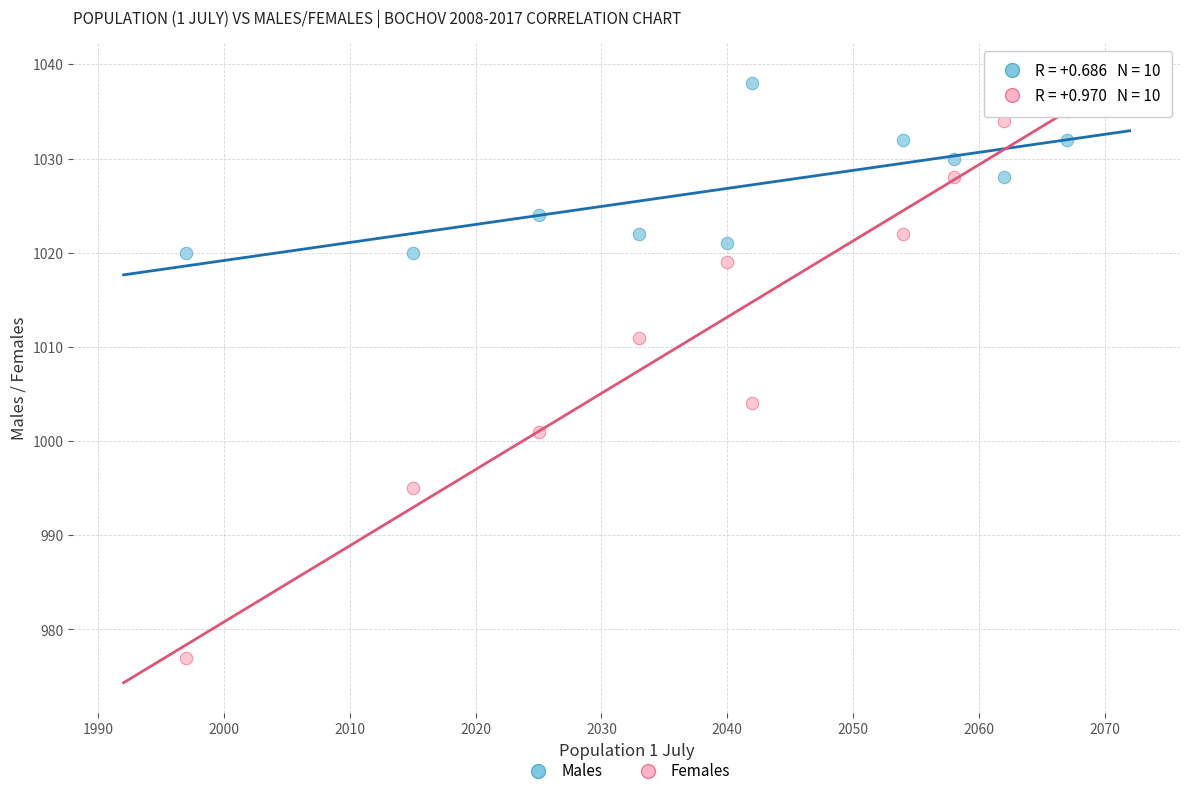

Which series has the widest spread of Y values?

Females